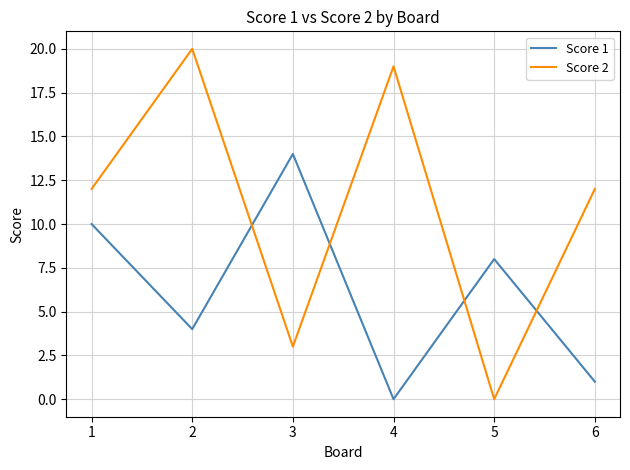

What is the average value of the Score 2 series?

11